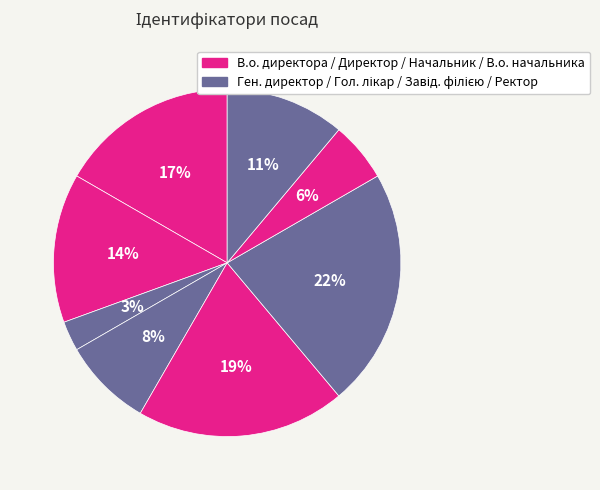

How many slices are in this pie chart?

8